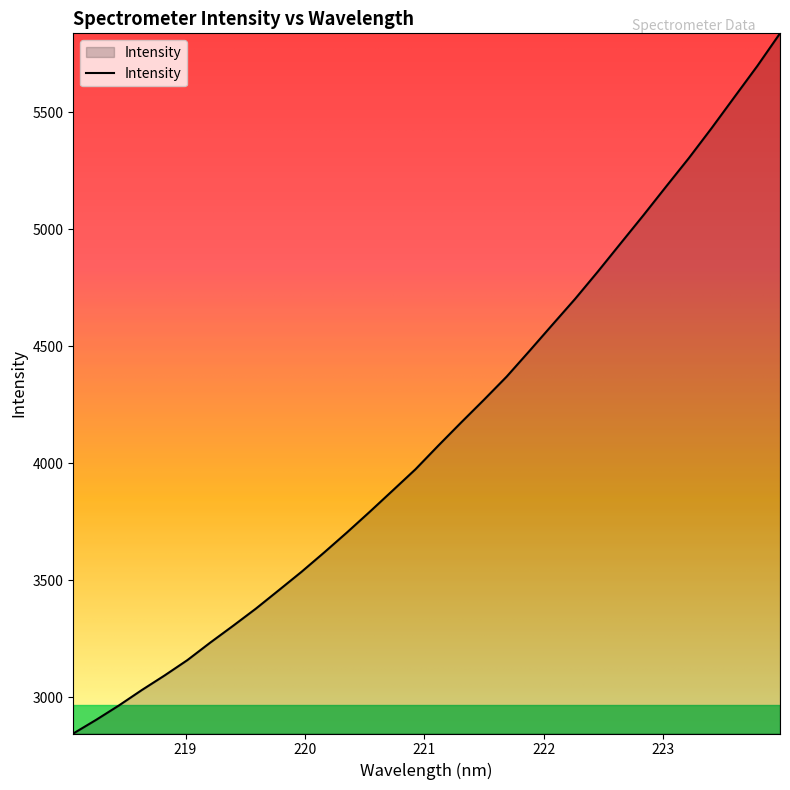

What is the difference between the maximum and minimum values?

2993.0